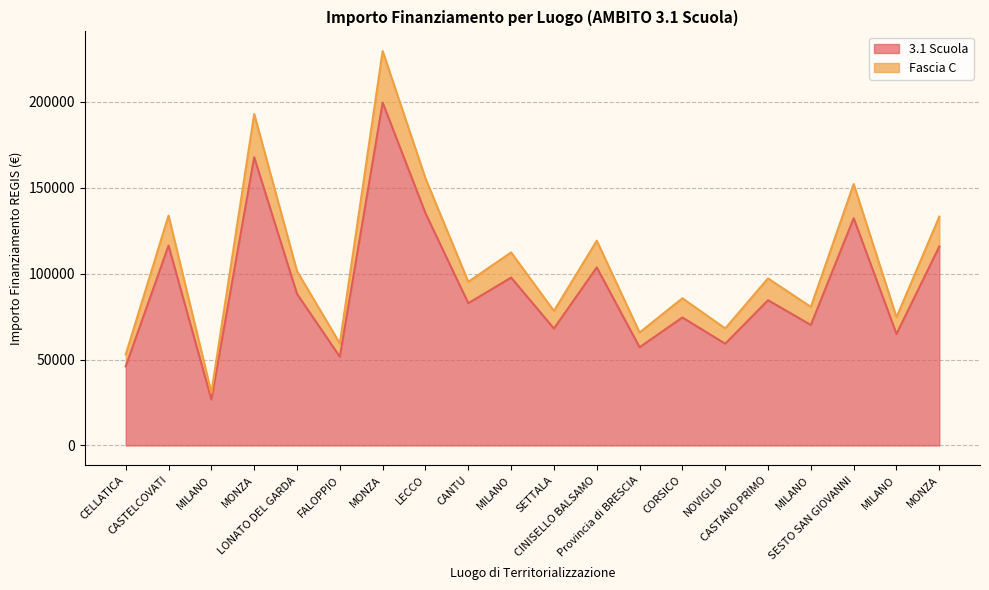

How many values in the Fascia C series exceed 97219?

10